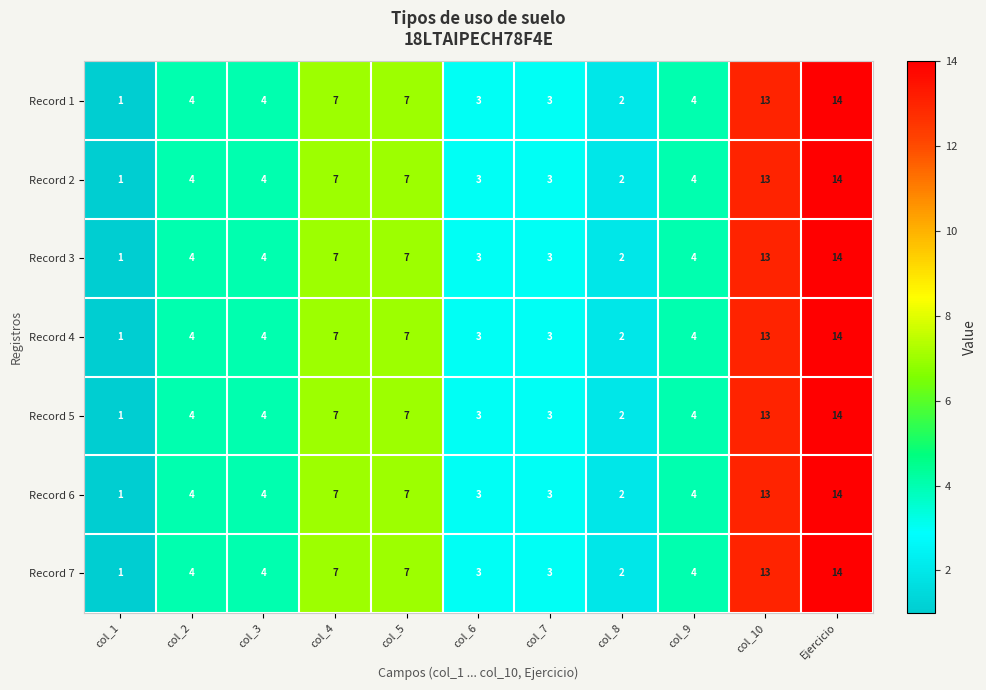

Is the value of Record 1 at col_1 greater than the value of Record 7 at col_6?

No